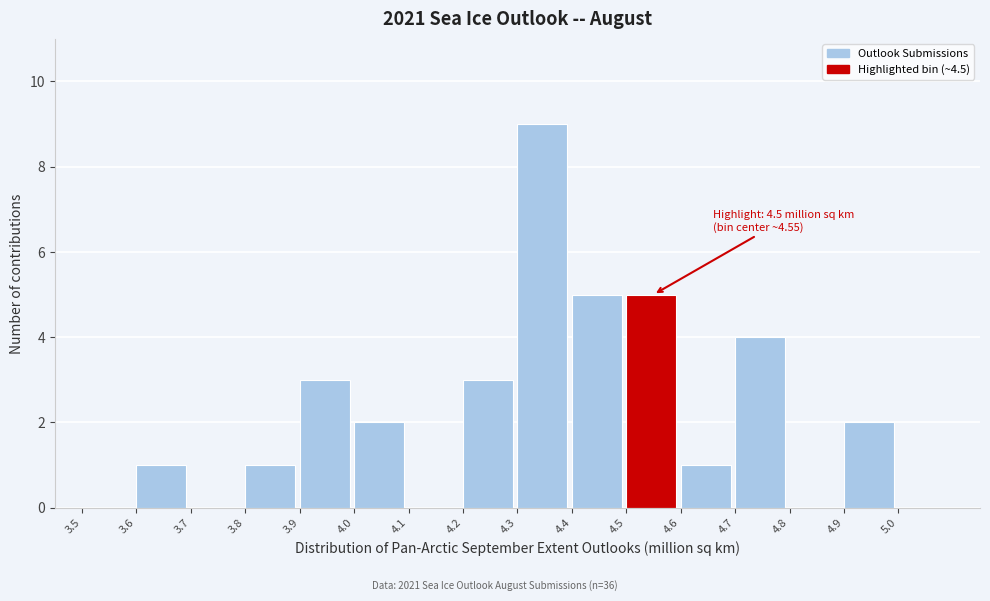

Over which range of the x-axis is the bar tallest?

4.3 to 4.4